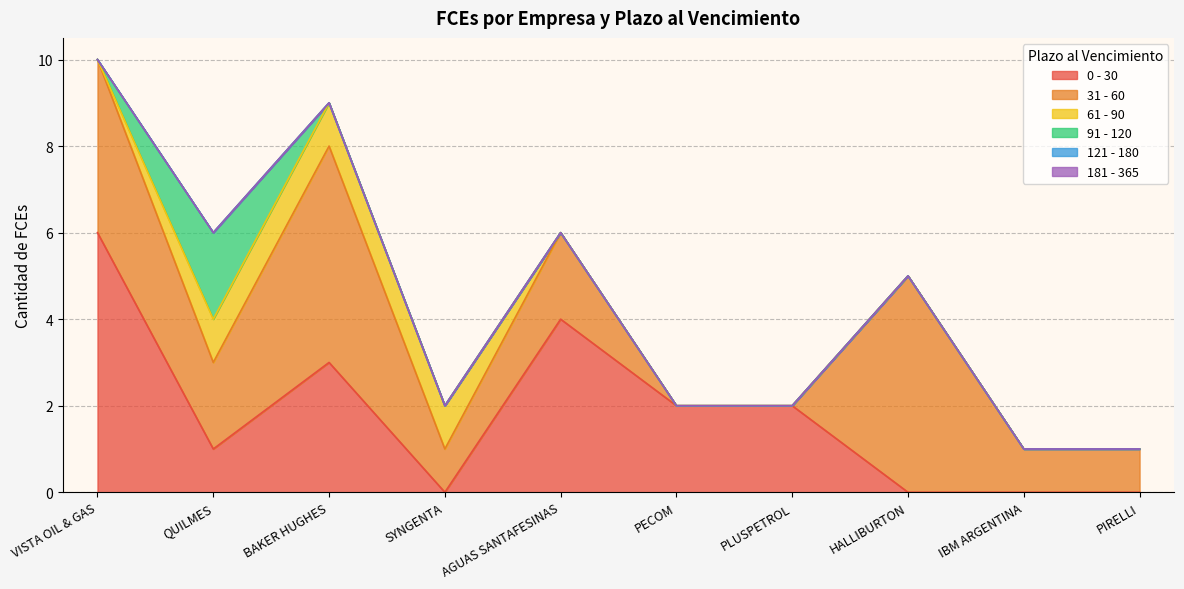

How many values in the 31 - 60 series exceed 2?

3